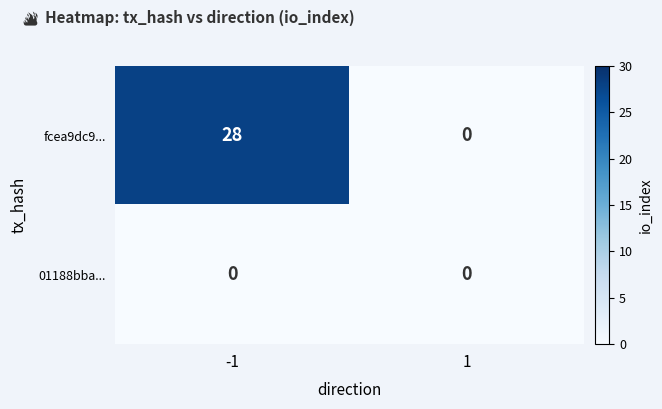

Reading left to right, list all the values displayed in this chart.

fcea9dc9...: 28	0
01188bba...: 0	0